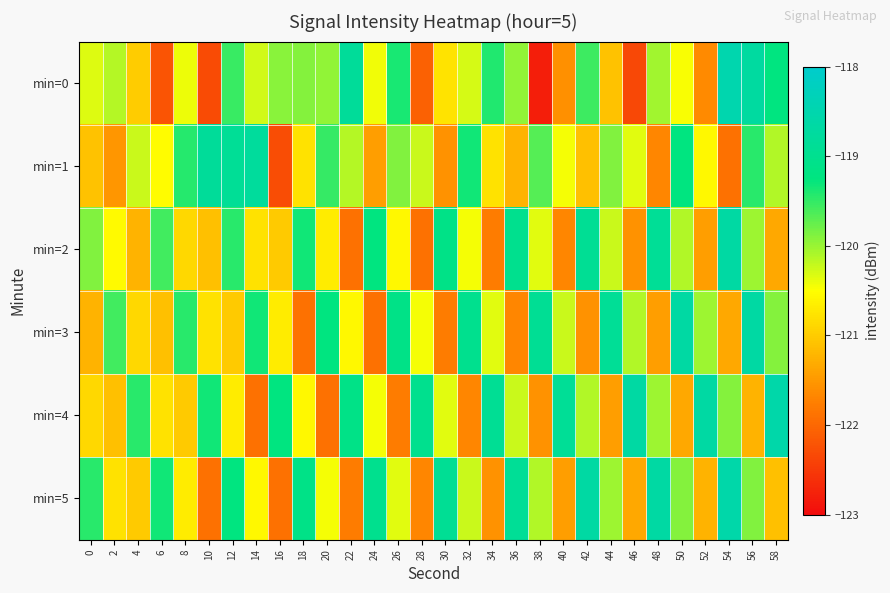

Rank the series at 44 from highest to lowest value.

min=3, min=1, min=5, min=2, min=0, min=4